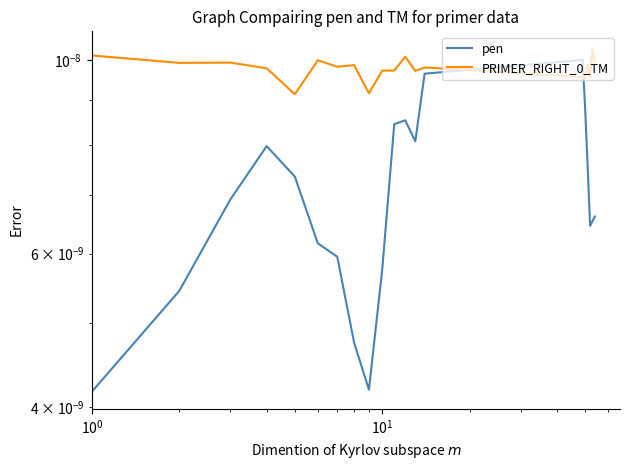

True or false: PRIMER_RIGHT_0_TM and pen cross at least once.

True